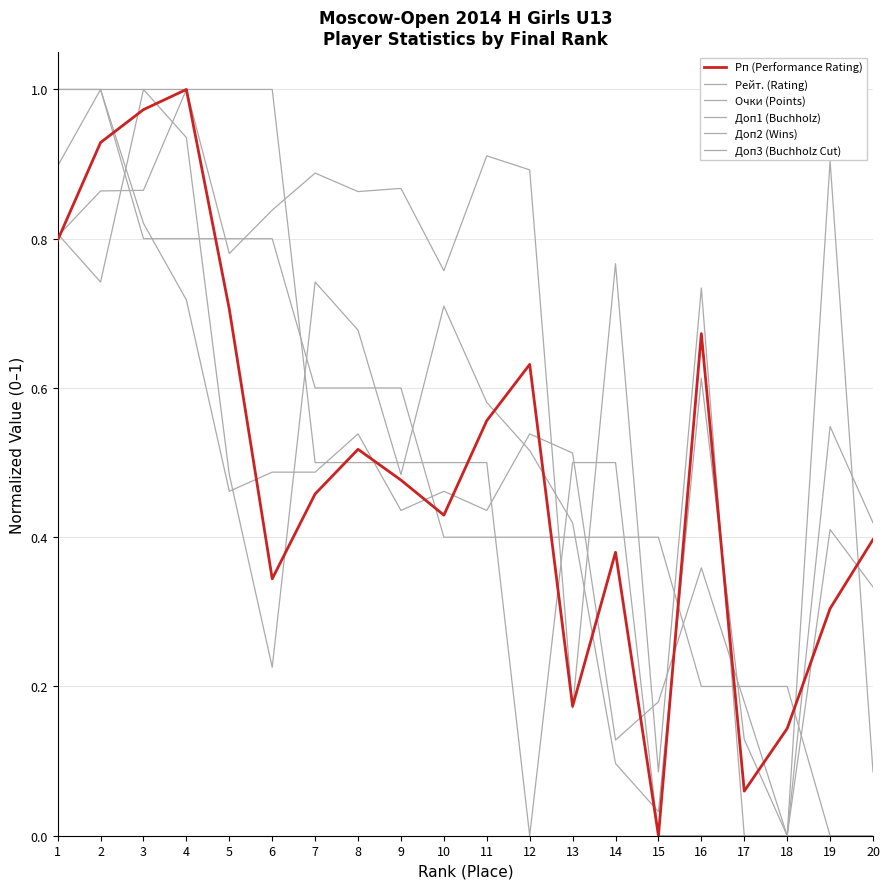

Does the chart have visible grid lines?

Yes